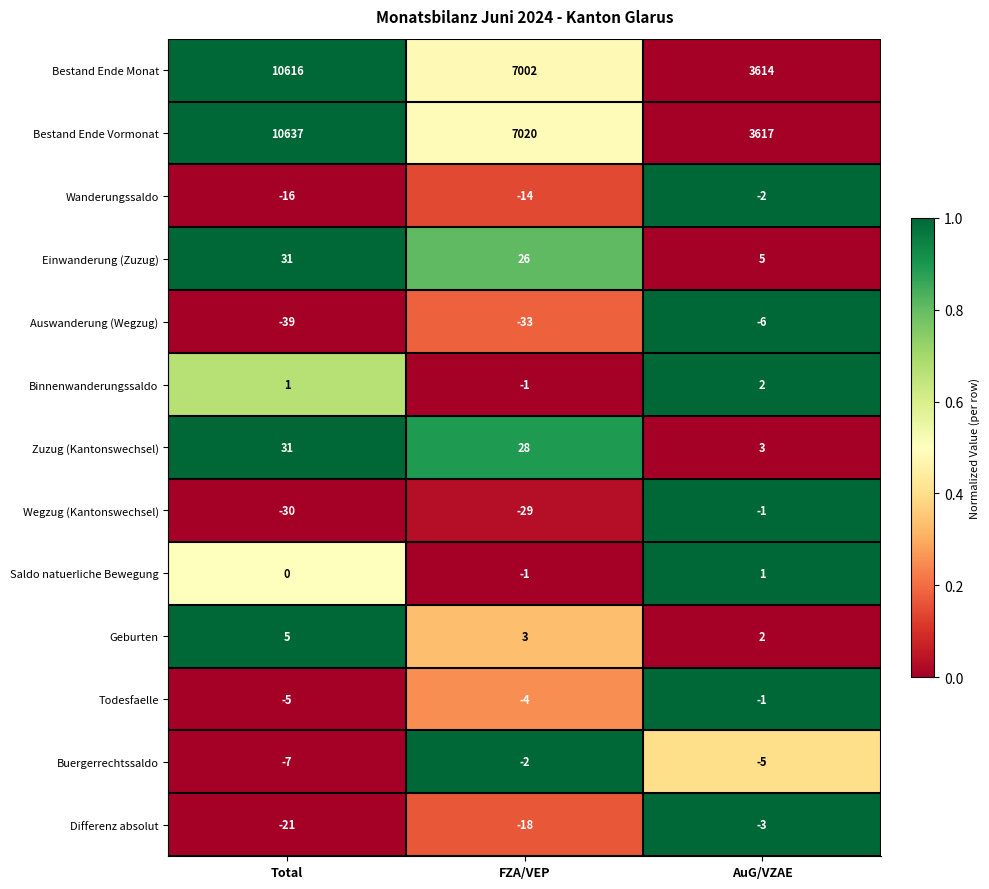

Which series has the largest total across all categories?

Bestand Ende Vormonat